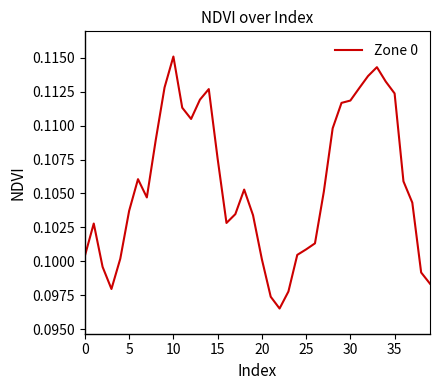

Is this an area chart (filled region under the line)?

No